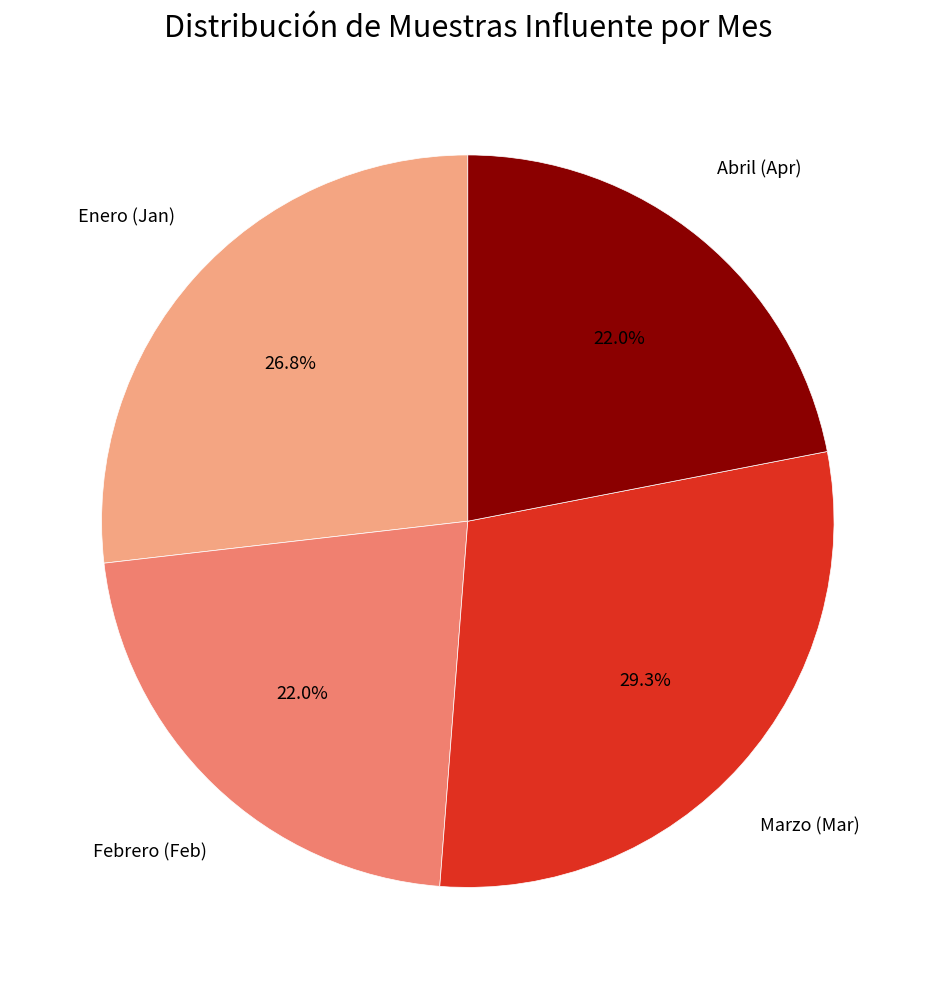

Which category has the biggest portion of the pie?

Marzo (Mar)